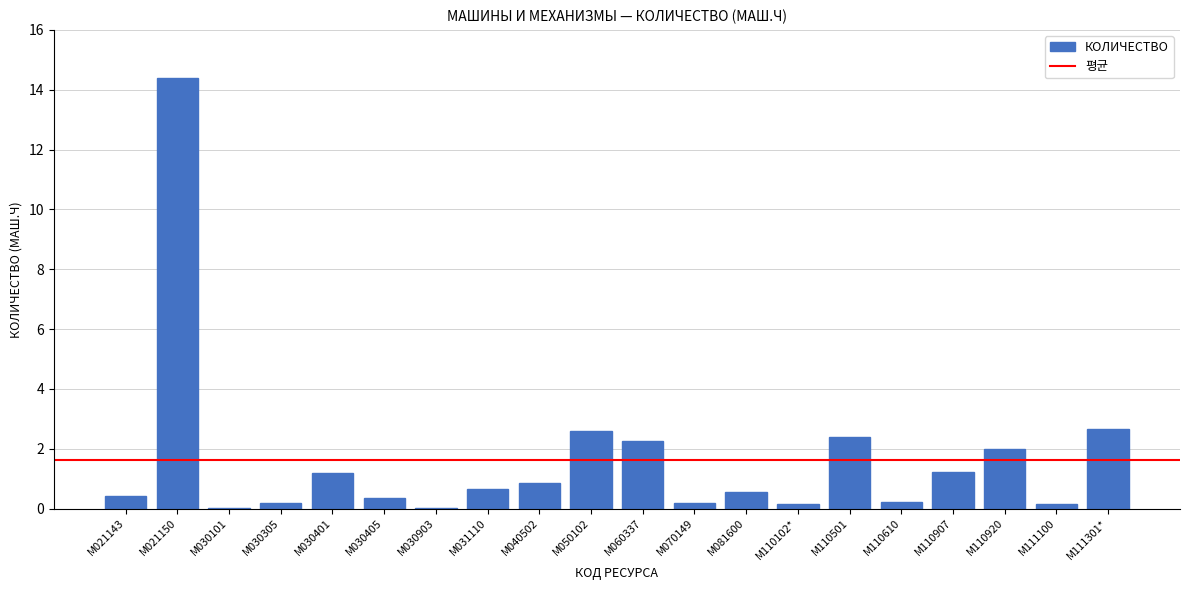

Approximately how many times larger is the value at М081600 compared to М110920?

0.3